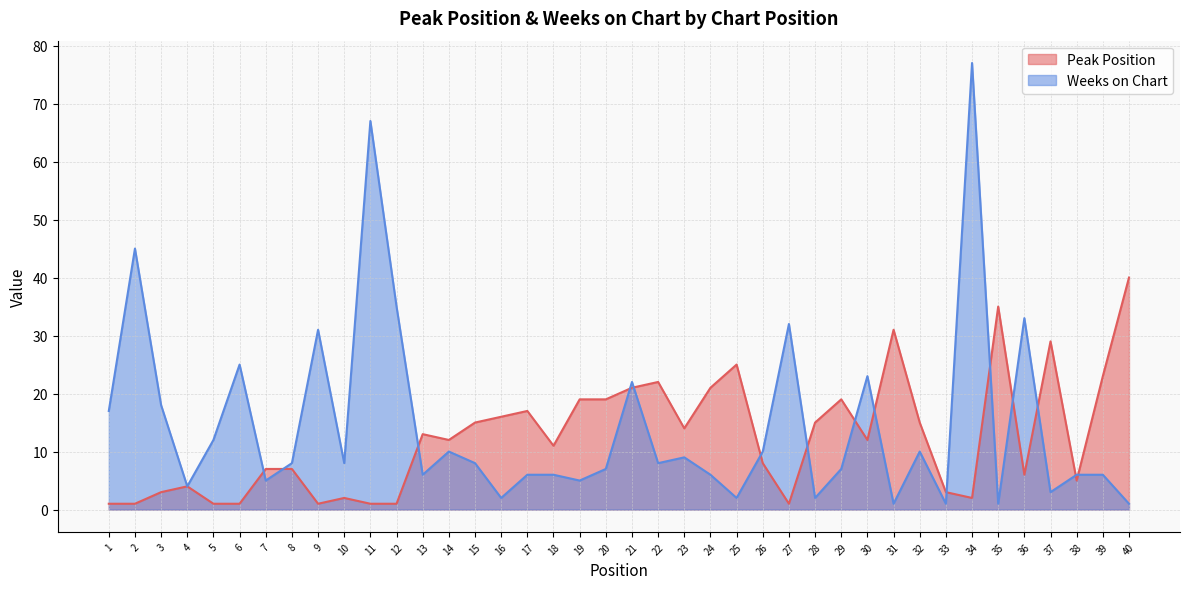

Reading right to left, extract all data points from this chart.

Peak Position: 40=40	39=23	38=5	37=29	36=6	35=35	34=2	33=3	32=15	31=31	30=12	29=19	28=15	27=1	26=8	25=25	24=21	23=14	22=22	21=21	20=19	19=19	18=11	17=17	16=16	15=15	14=12	13=13	12=1	11=1	10=2	9=1	8=7	7=7	6=1	5=1	4=4	3=3	2=1	1=1
Weeks on Chart: 40=1	39=6	38=6	37=3	36=33	35=1	34=77	33=1	32=10	31=1	30=23	29=7	28=2	27=32	26=10	25=2	24=6	23=9	22=8	21=22	20=7	19=5	18=6	17=6	16=2	15=8	14=10	13=6	12=35	11=67	10=8	9=31	8=8	7=5	6=25	5=12	4=4	3=18	2=45	1=17